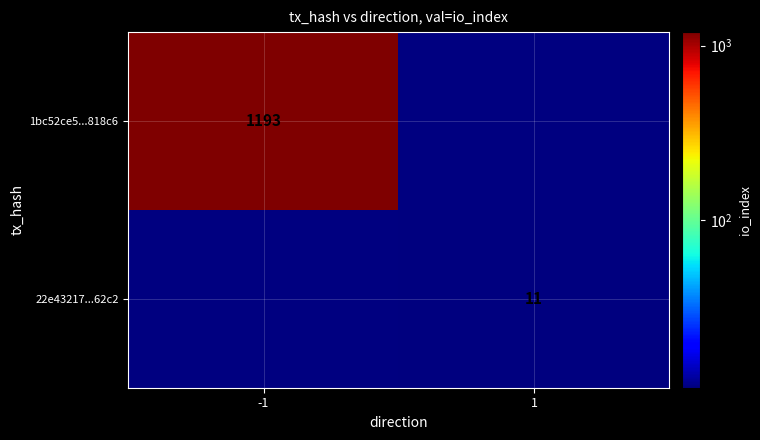

Is it true that 1bc52ce5...818c6 equals 1193 at -1?

True